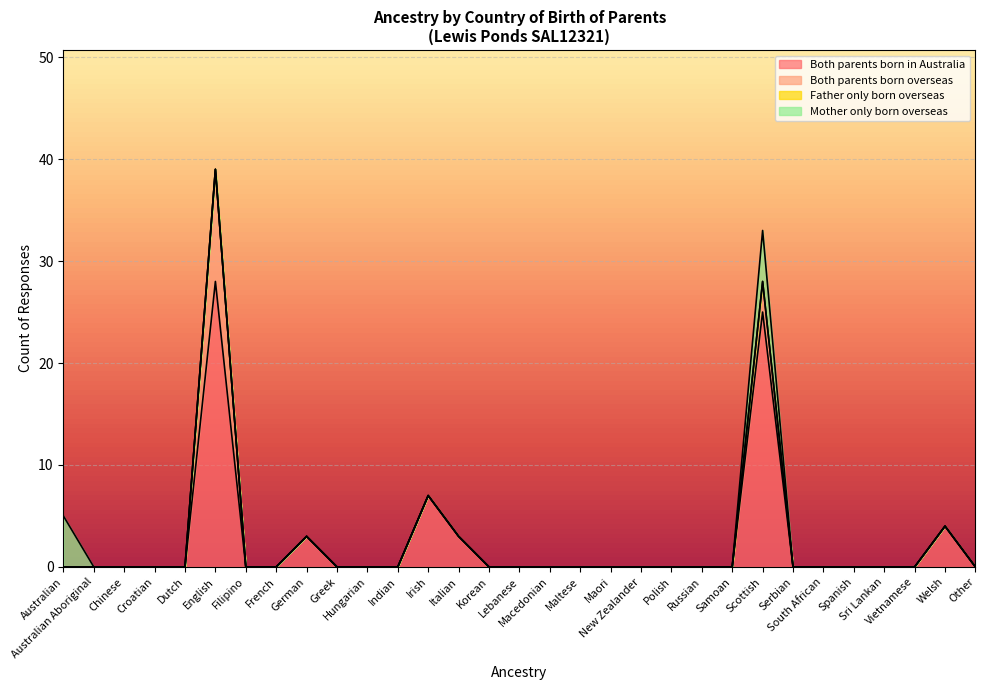

At which category is the sum across all series the highest?

English